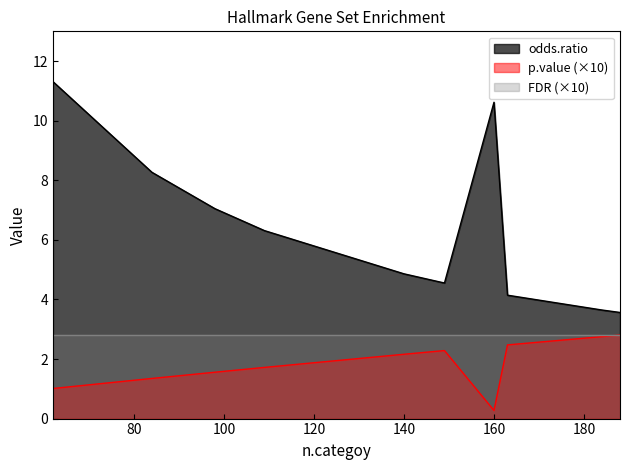

How many data points does each series have?

11